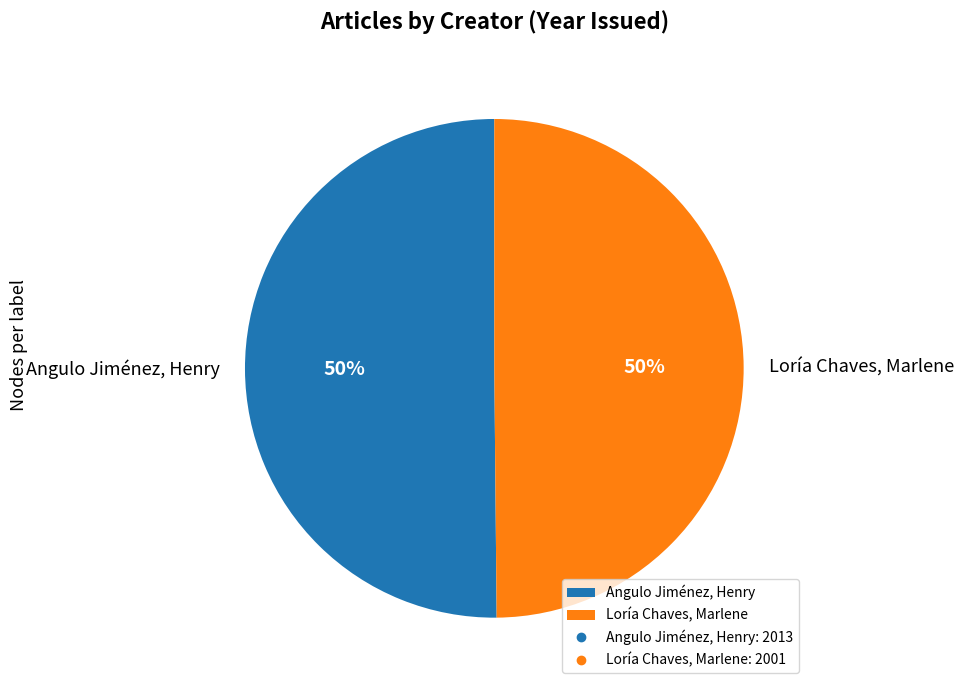

To the nearest percent, what portion does Loría Chaves, Marlene represent?

50%